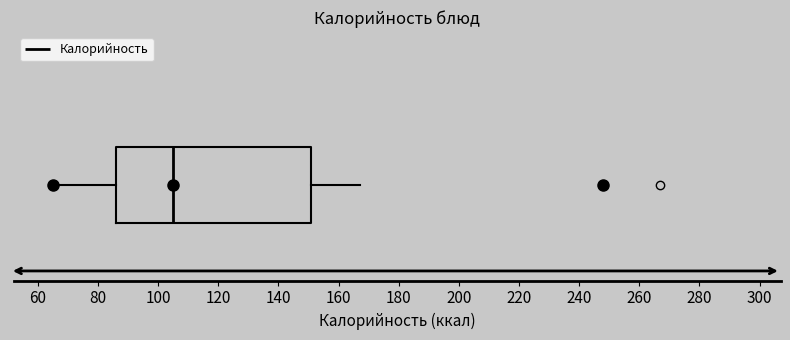

Read this box plot against the x-axis: the position of the median line, the range covered by the box, and the ends of both whiskers. The values are not printed on the chart, so give them approximately, as read against the axis.

median 104, box 86 to 150, whiskers 66 to 168